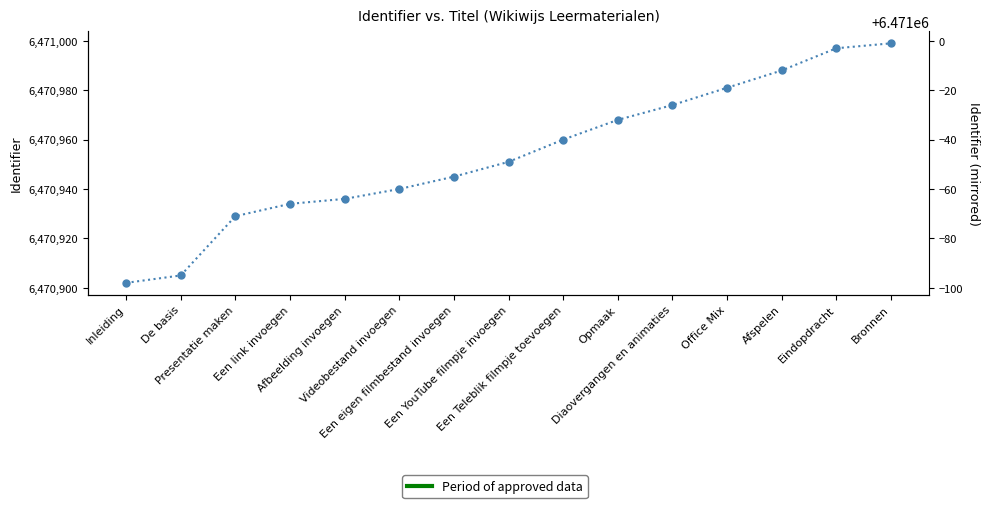

How many lines are shown in the chart?

1